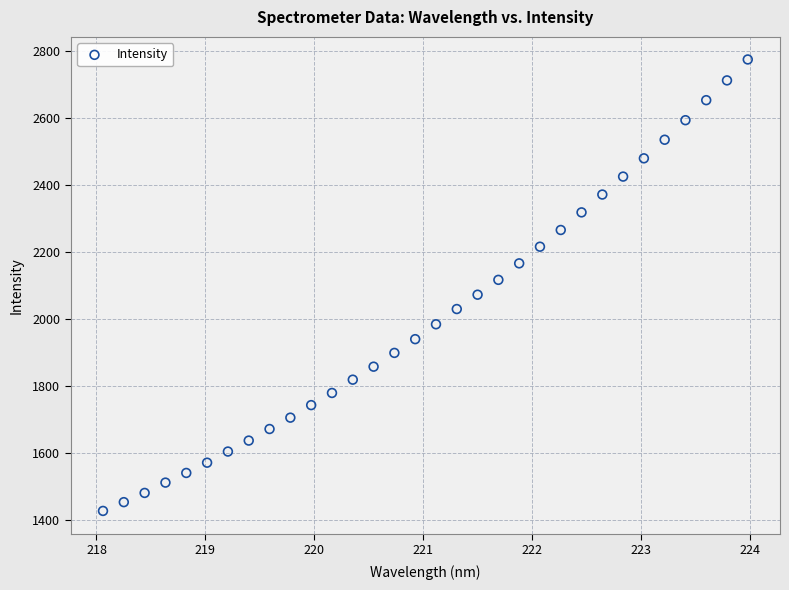

What is the range of X values (max minus min)?

5.9